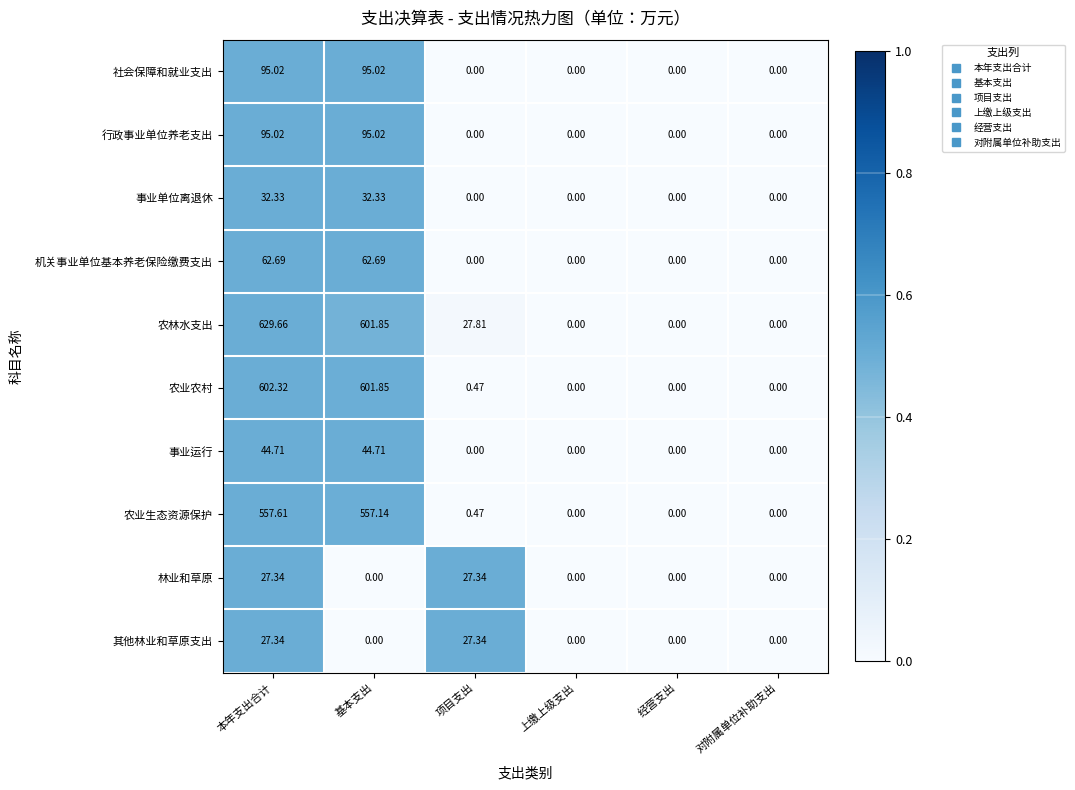

At which category does the chart reach its peak across all series?

本年支出合计